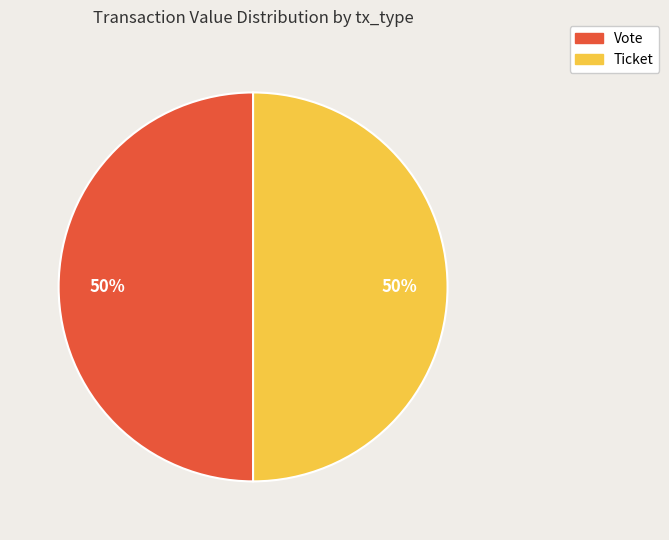

To the nearest percent, what is the average slice percentage?

50%